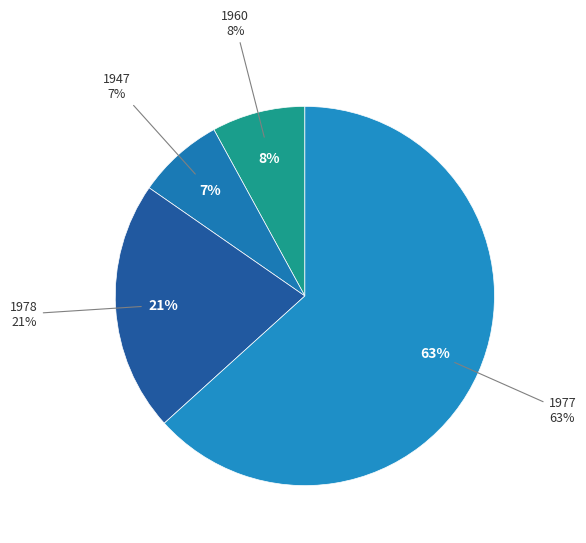

To the nearest percent, what portion does 1947 represent?

7%